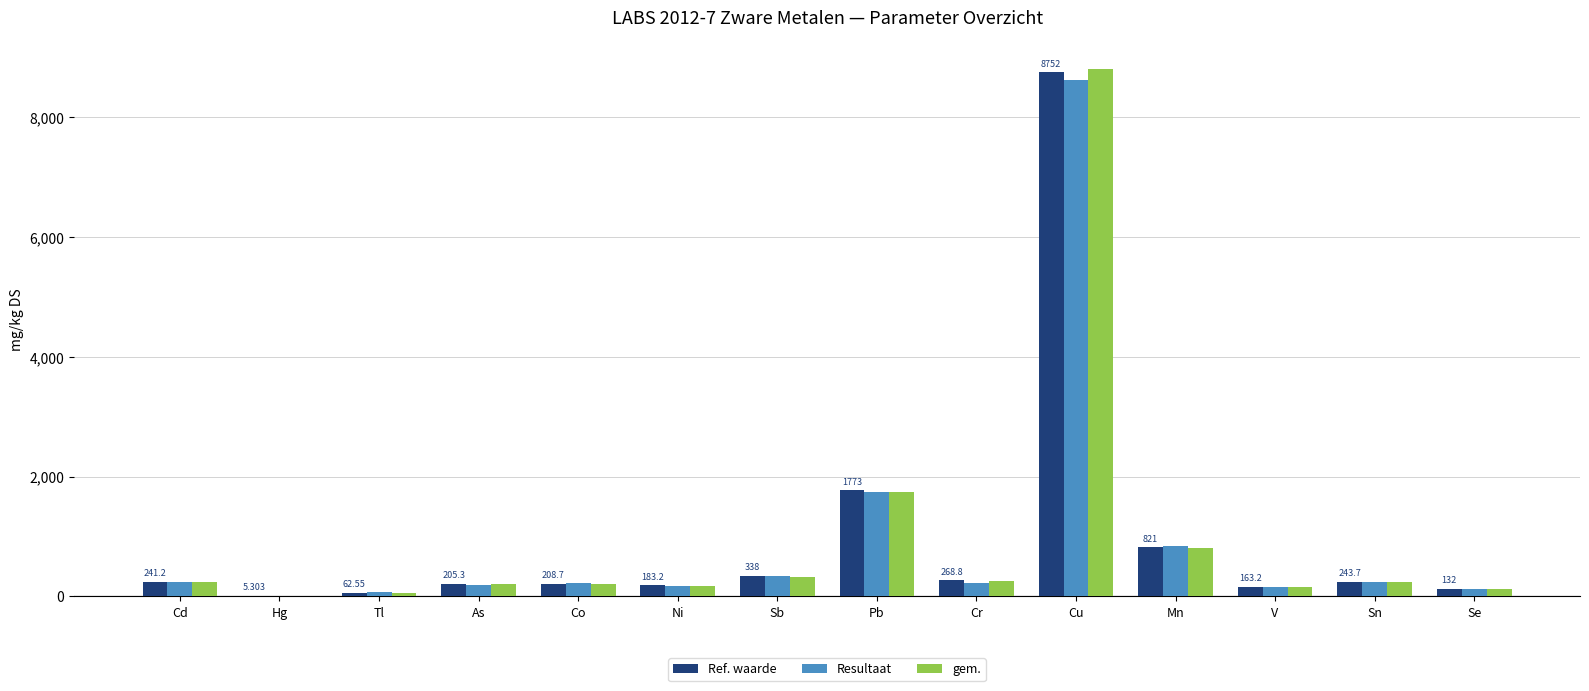

What is the average value of the gem. series?

956.0